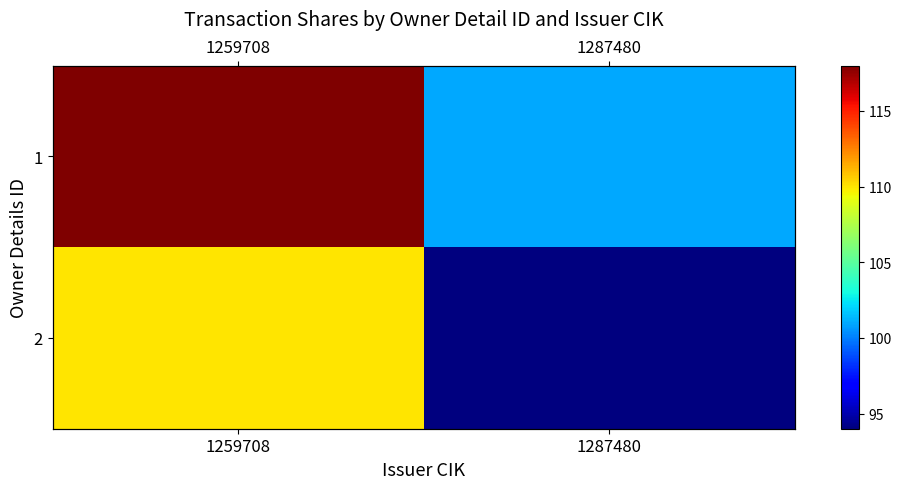

Between 1259708 and 1287480, which series saw the biggest shift?

1